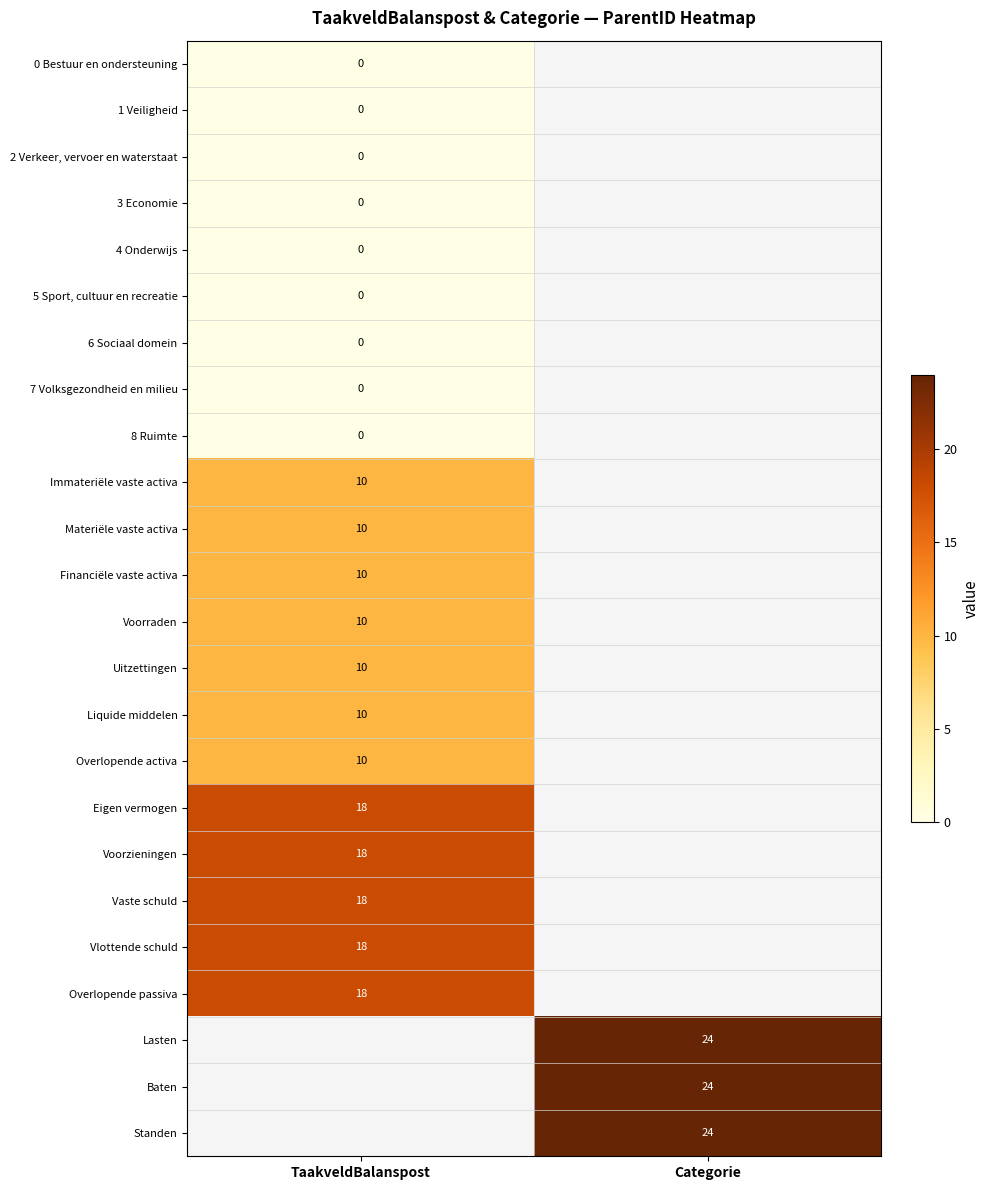

True or false: Liquide middelen has a value of 10 at TaakveldBalanspost.

True